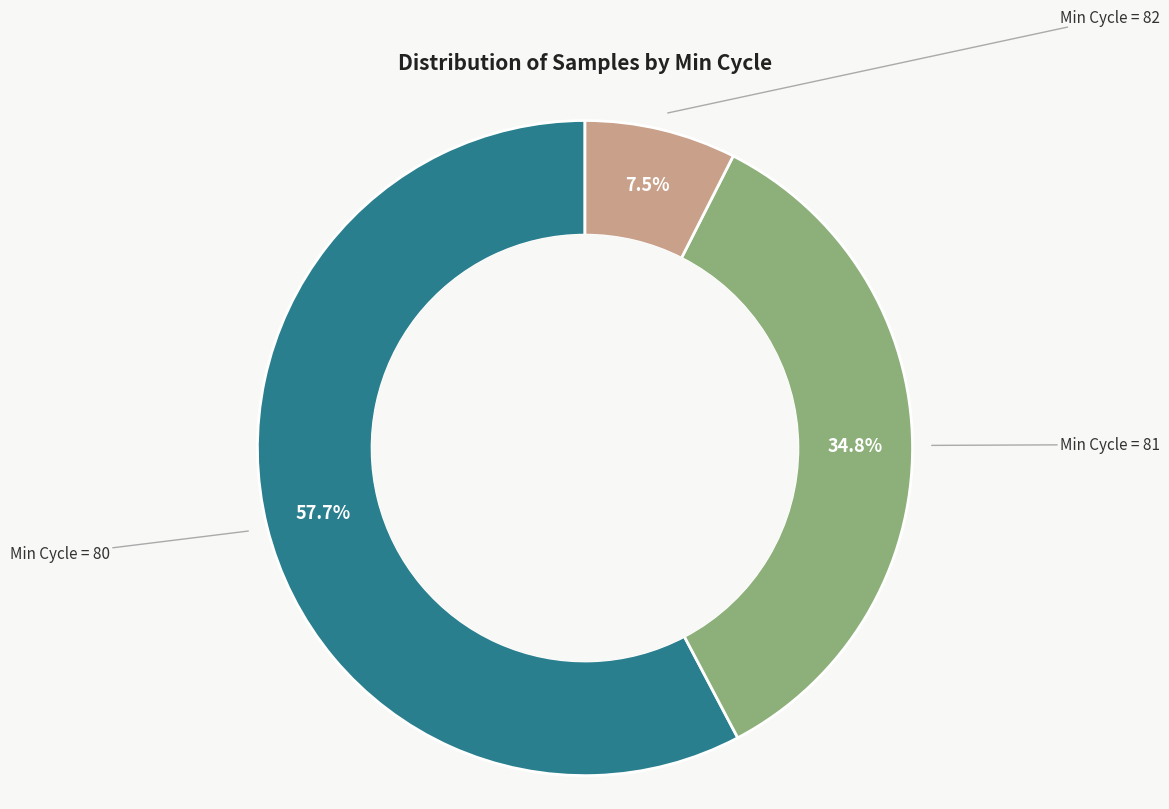

Does any single category account for the majority?

Yes